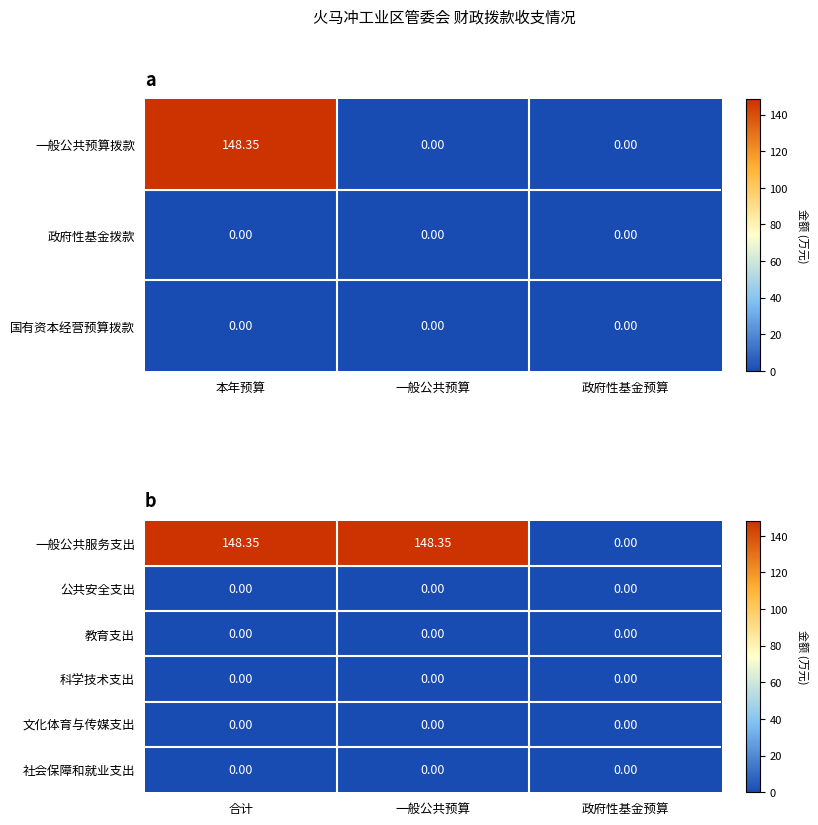

At how many categories does at least one series exceed 101?

2